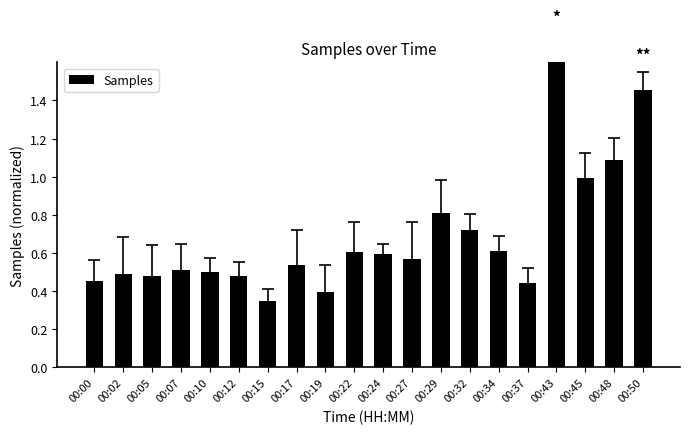

How many bars are there in total?

20